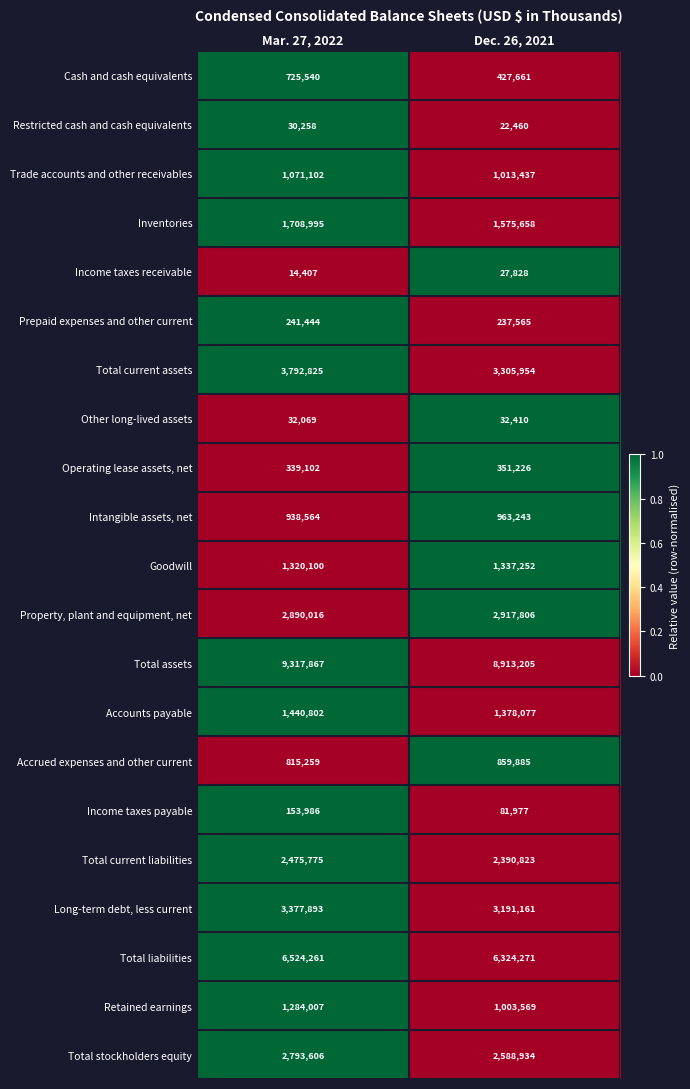

The value of Goodwill at Mar. 27, 2022 is 2032043. True or false?

False